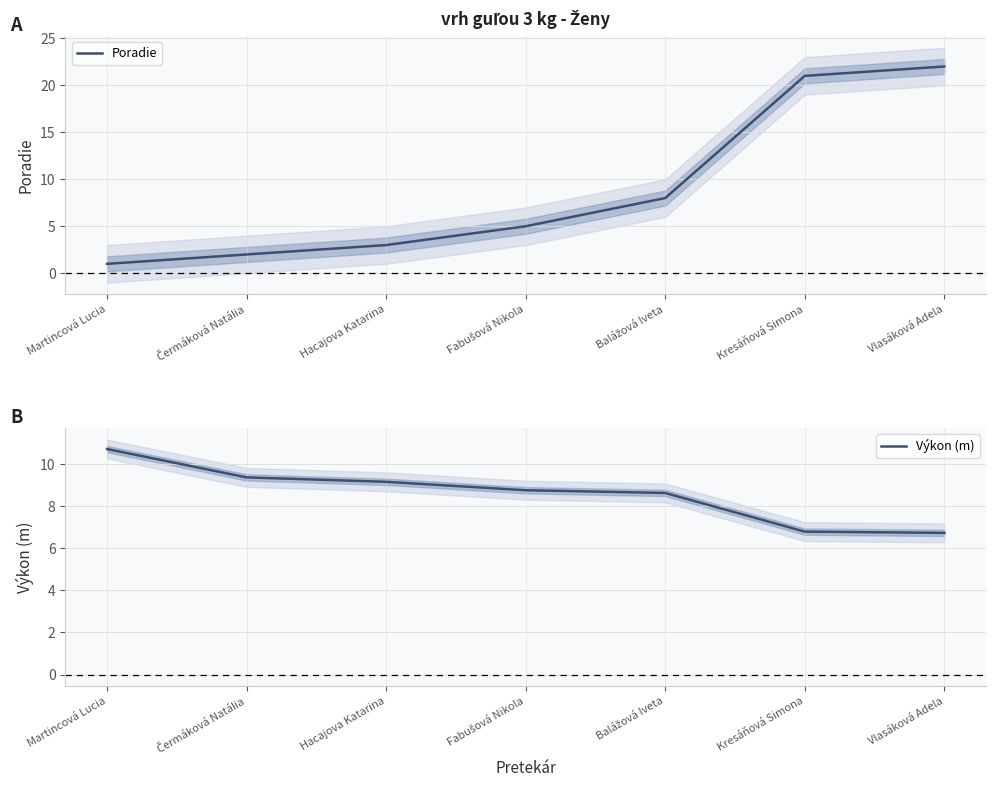

What are all the series names shown in the legend?

Poradie, Výkon (m)